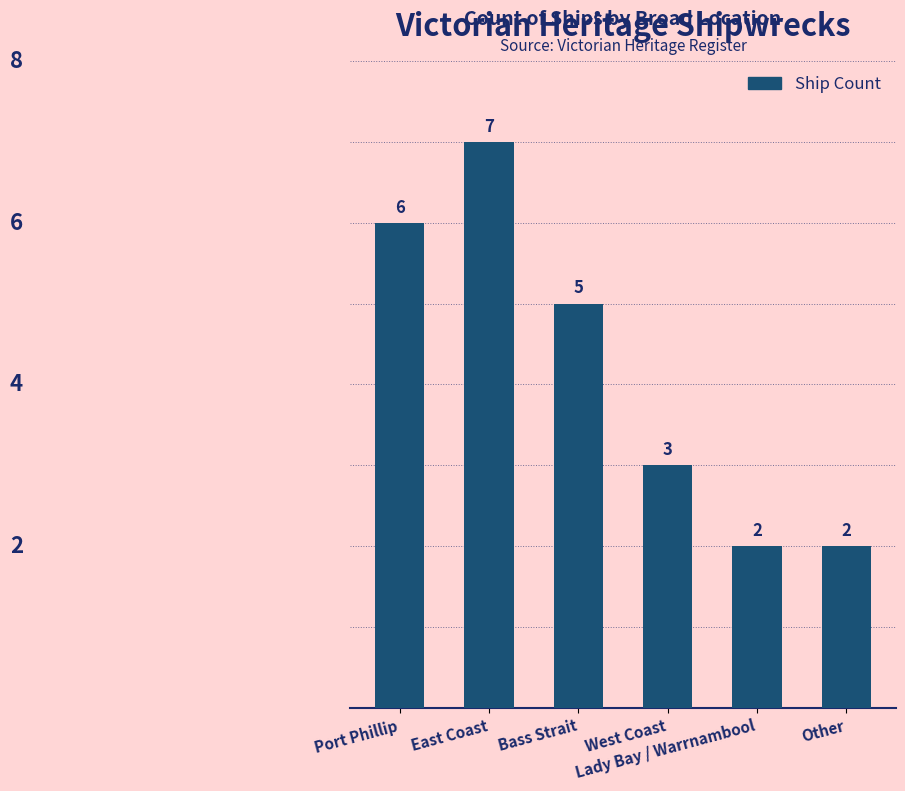

The value at Lady Bay / Warrnambool is 2. True or false?

True